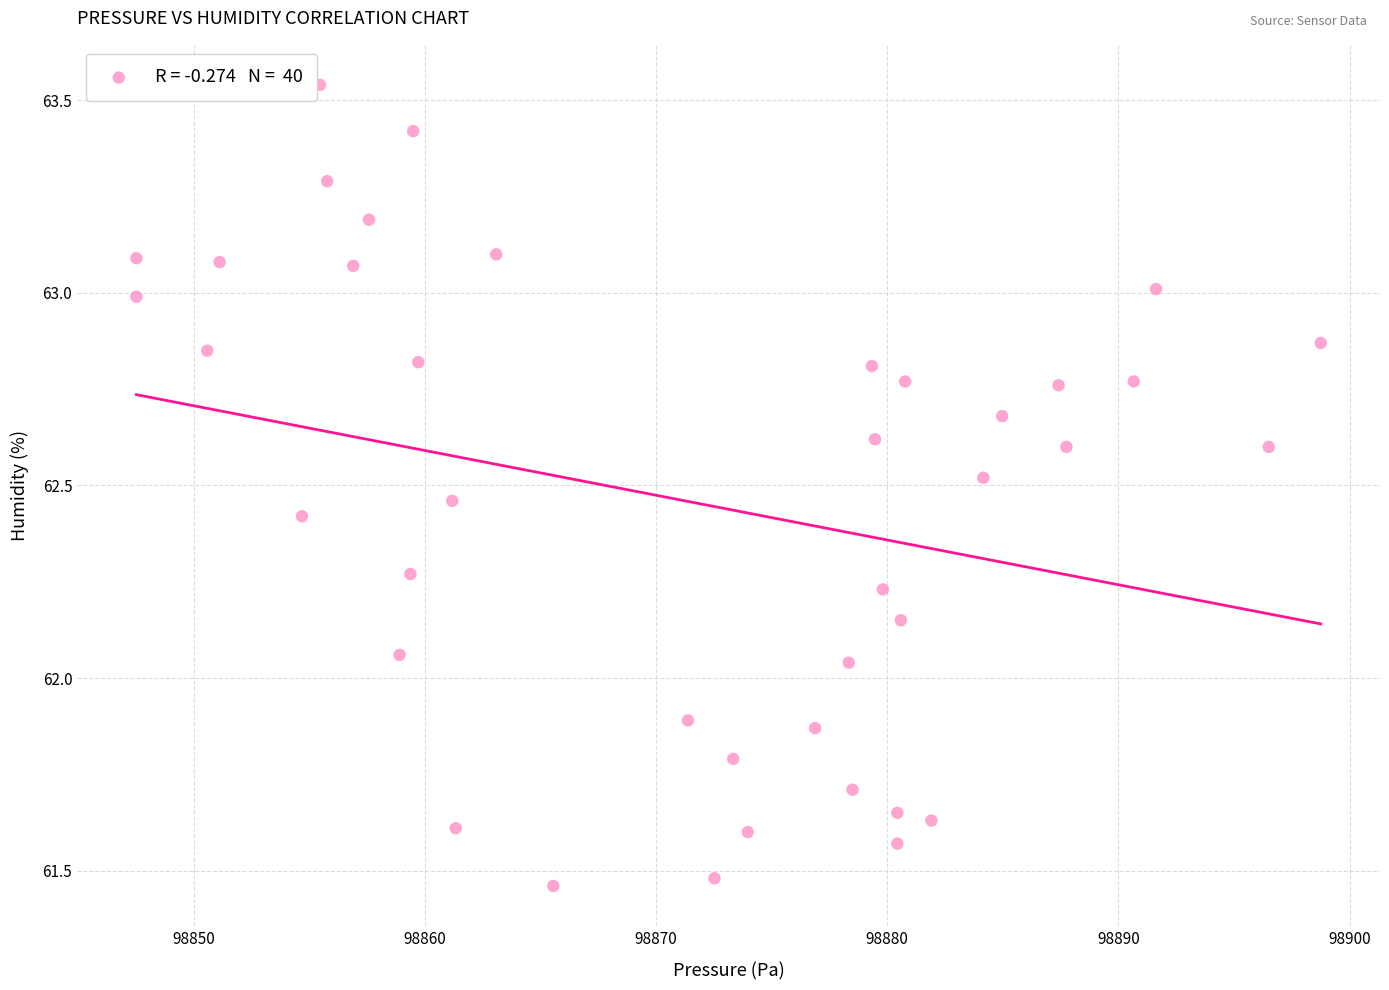

What is the range of X values (max minus min)?

51.2